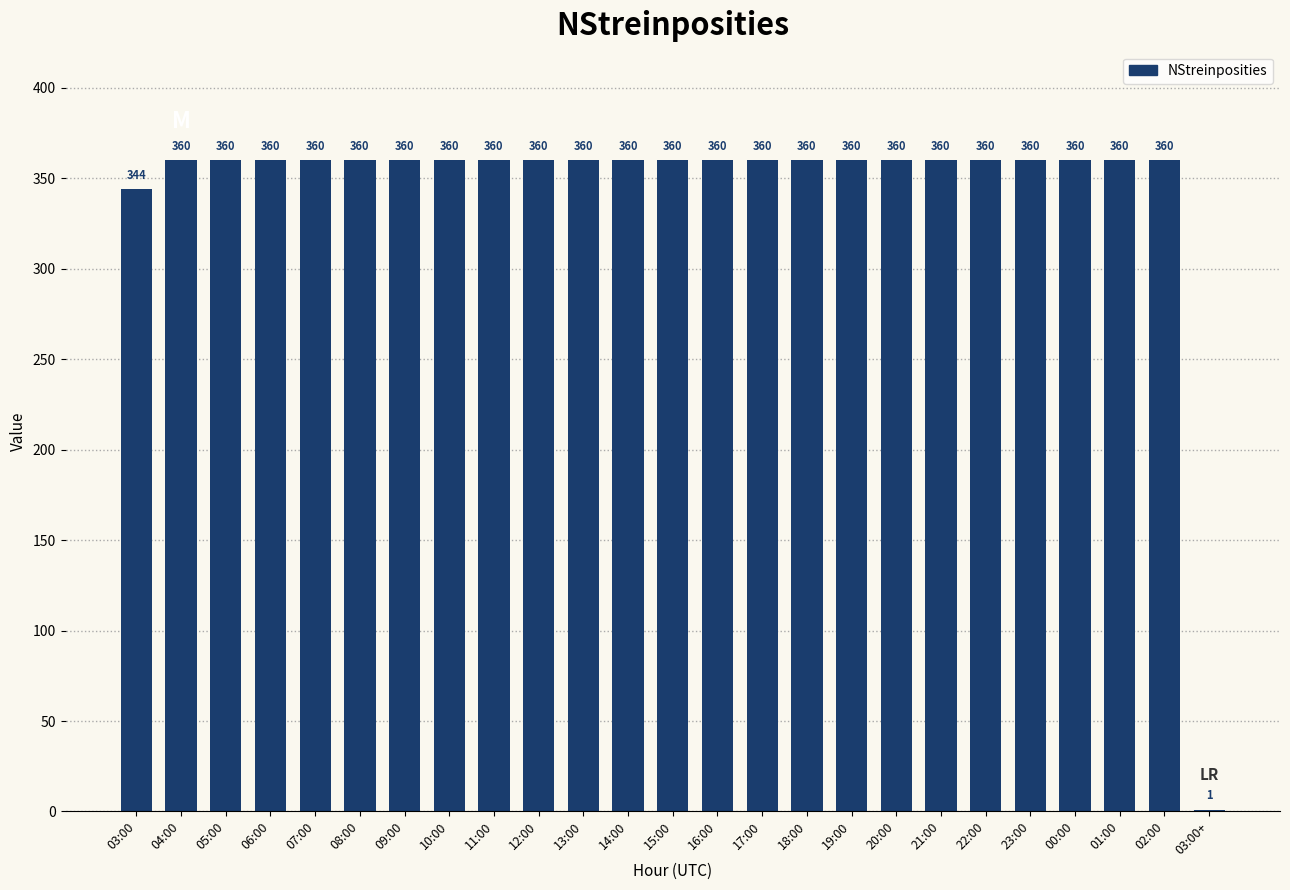

Between 05:00 and 03:00, which is larger?

05:00